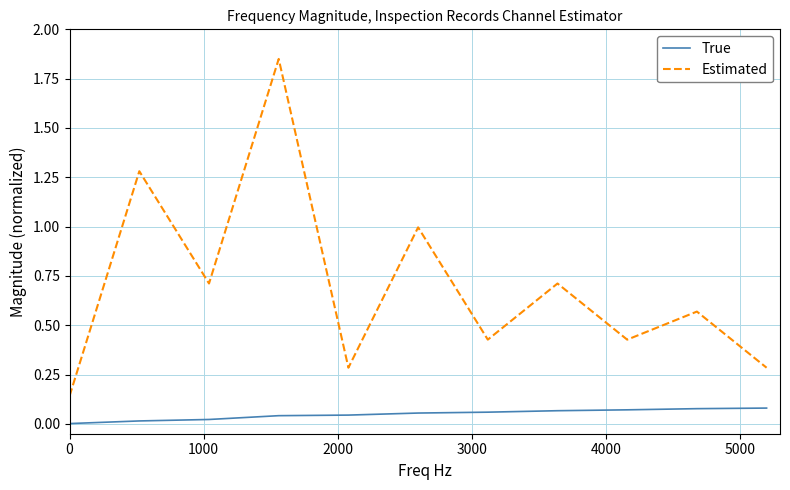

Which series has the largest range (max minus min)?

Estimated